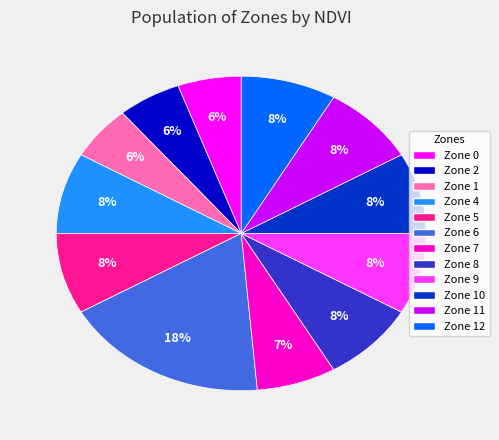

To the nearest percent, what percentage of the pie is Zone 2?

6%